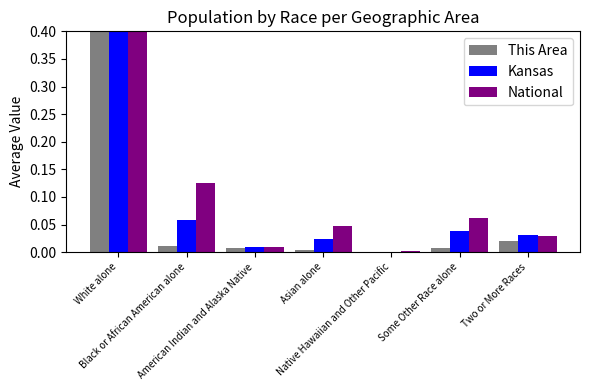

Reading right to left, transcribe all the data shown in this chart.

This Area: Two or More Races=0.0	Some Other Race alone=0.0	Native Hawaiian and Other Pacific=0.0	Asian alone=0.0	American Indian and Alaska Native=0.0	Black or African American alone=0.0	White alone=1.0
Kansas: Two or More Races=0.0	Some Other Race alone=0.0	Native Hawaiian and Other Pacific=0.0	Asian alone=0.0	American Indian and Alaska Native=0.0	Black or African American alone=0.1	White alone=0.8
National: Two or More Races=0.0	Some Other Race alone=0.1	Native Hawaiian and Other Pacific=0.0	Asian alone=0.0	American Indian and Alaska Native=0.0	Black or African American alone=0.1	White alone=0.7